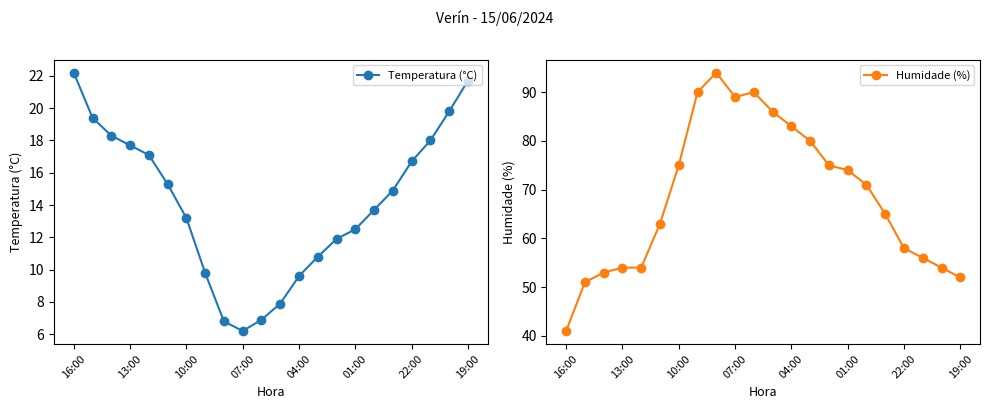

How many lines are shown in the chart?

2